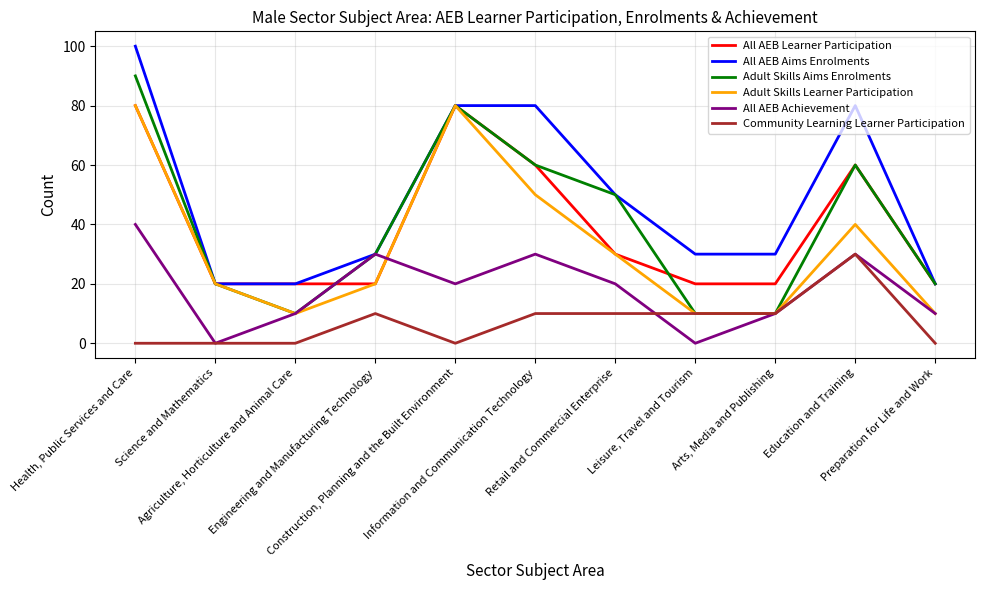

What is the maximum value for All AEB Aims Enrolments?

100